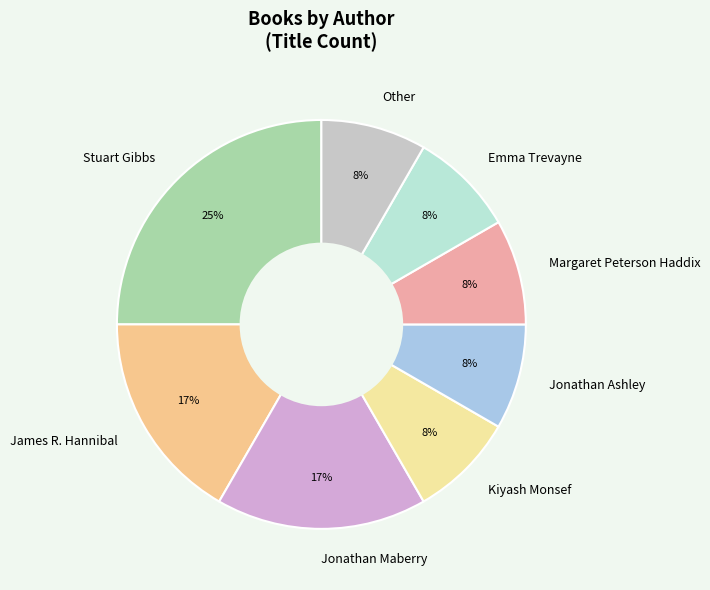

Which slice is the largest?

Stuart Gibbs